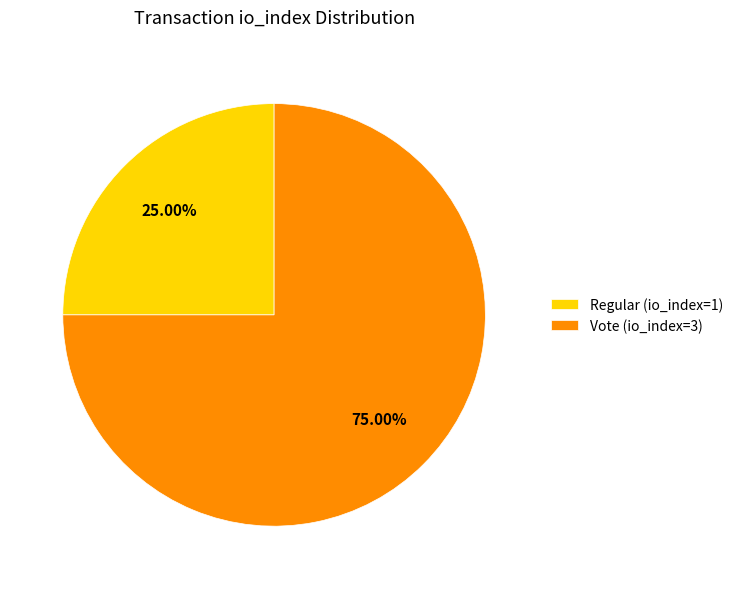

Is there any slice that represents more than half of the pie?

Yes